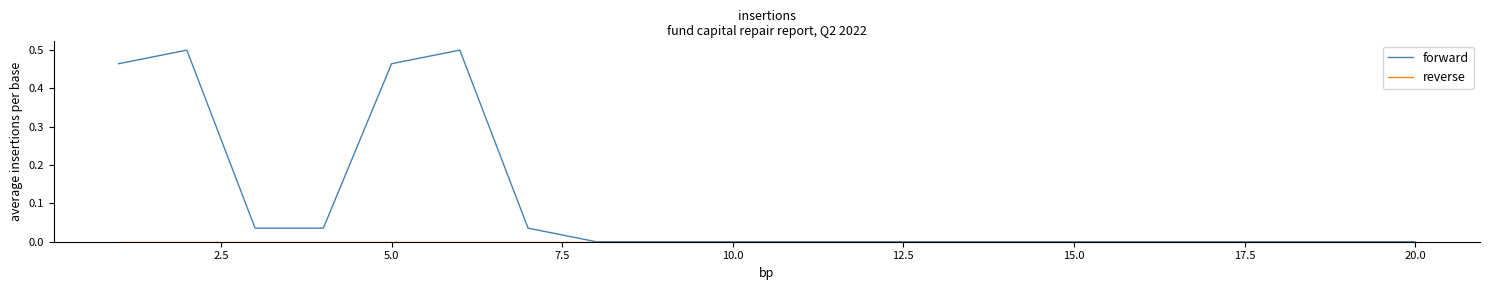

Which series has the largest total across all categories?

forward